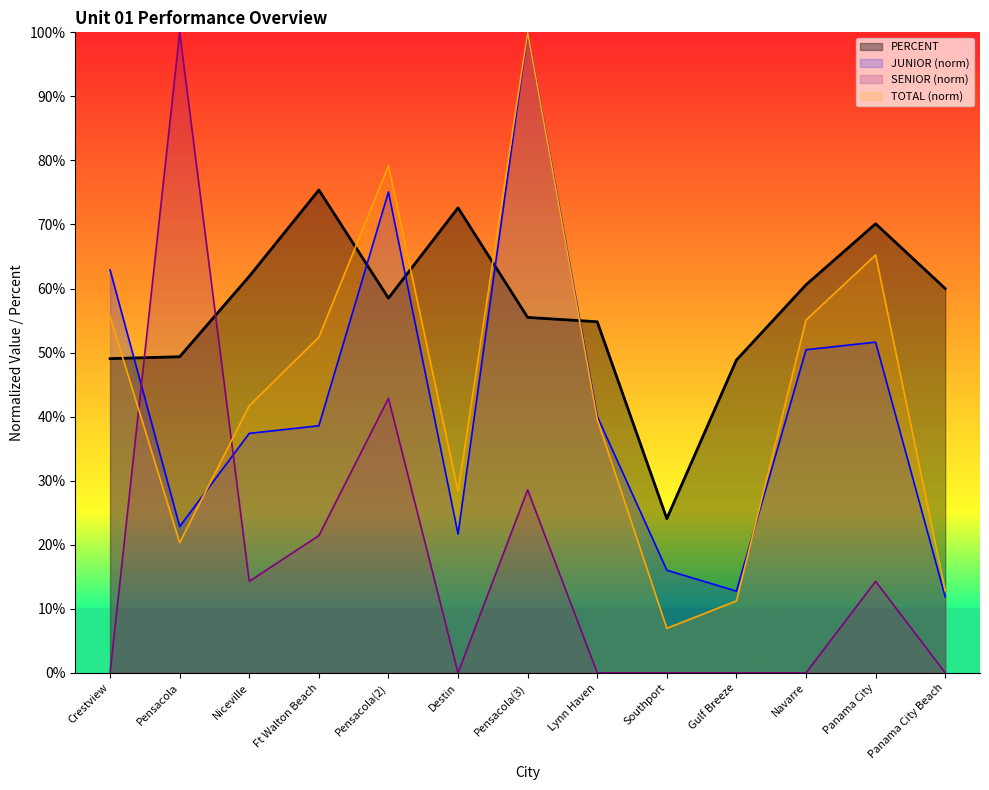

Which series has the largest range (max minus min)?

SENIOR (norm)